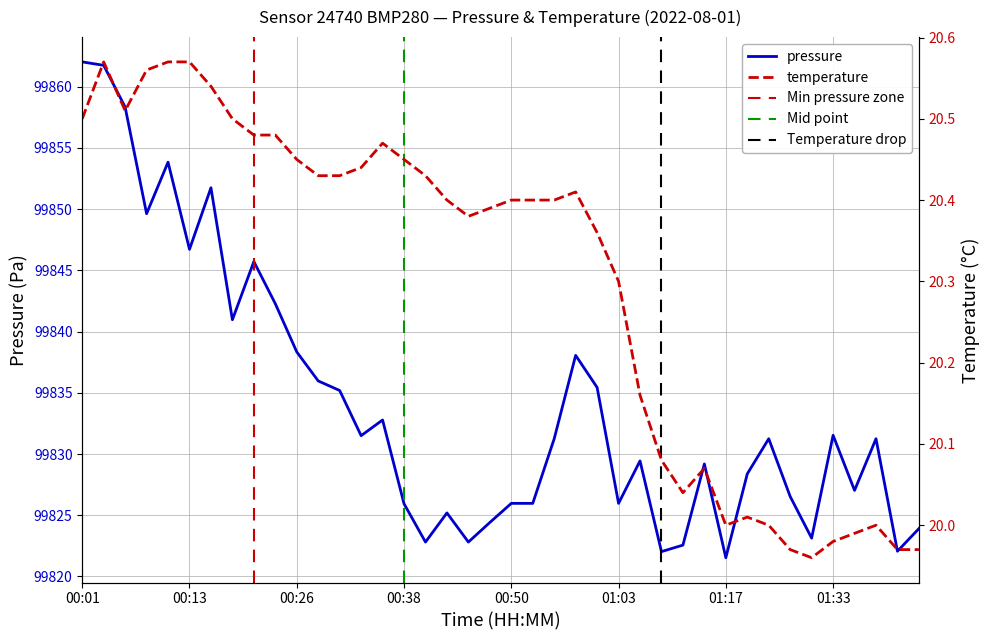

What is the difference between the maximum and second lowest values in the temperature series?

0.6